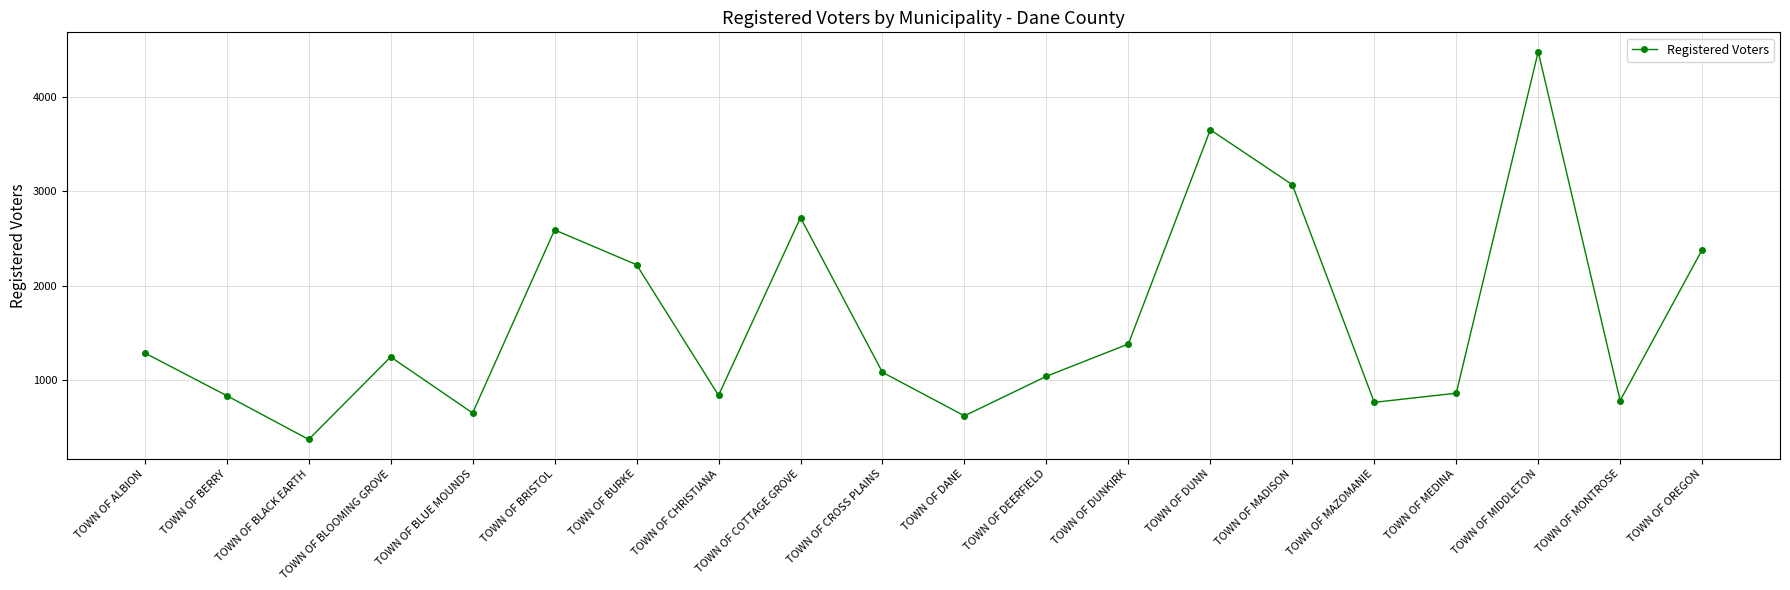

How many distinct data groups are displayed?

1